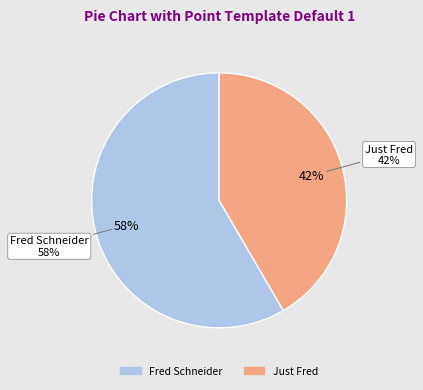

Between Just Fred and Fred Schneider, which is larger?

Fred Schneider